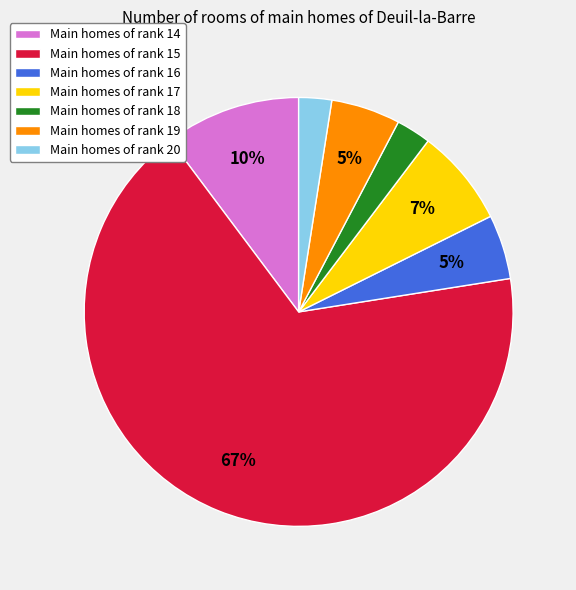

To the nearest percent, what portion does Main homes of rank 18 represent?

3%